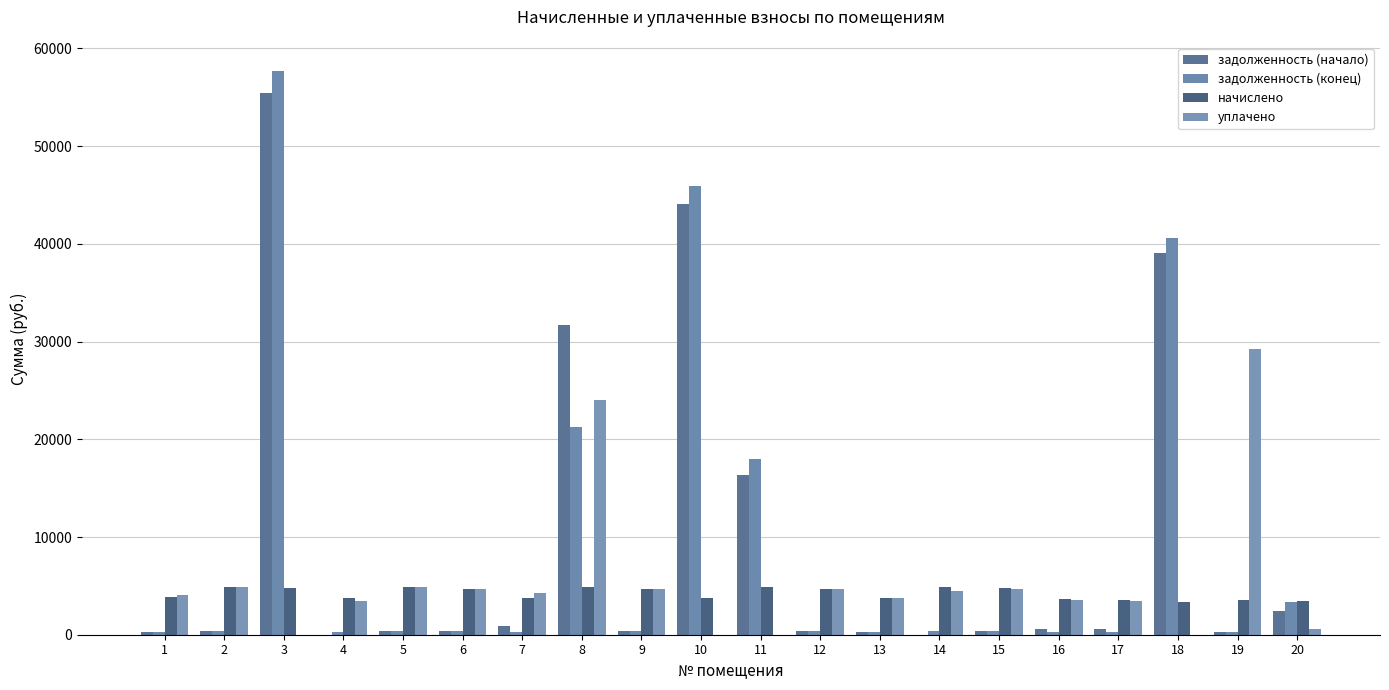

How many groups of bars are there?

20